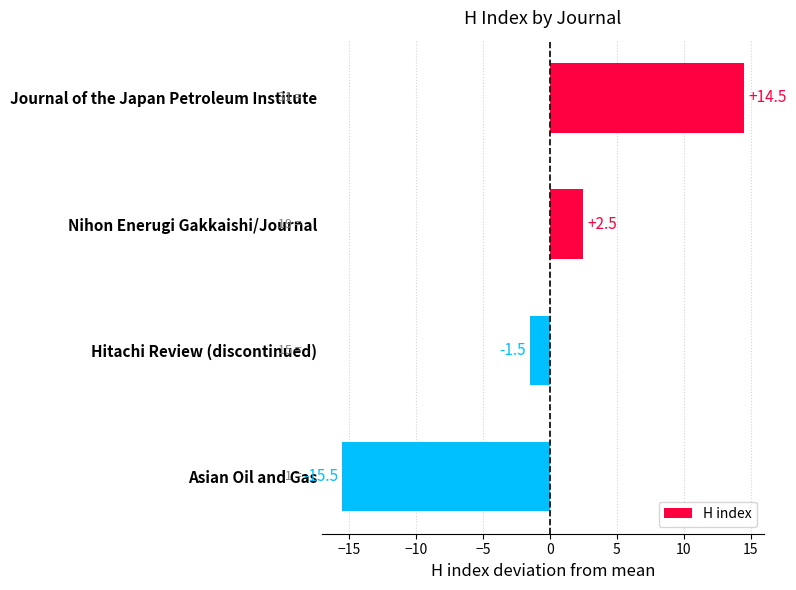

What is the change in value from Nihon Enerugi Gakkaishi/Journal to Asian Oil and Gas?

-18.0